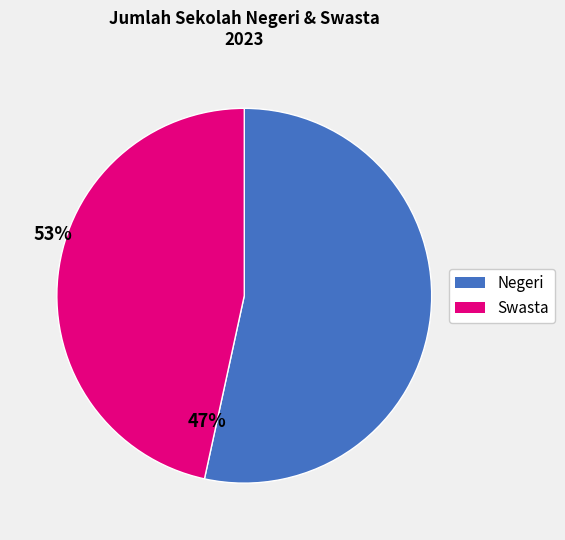

Is there a majority slice in this chart?

Yes